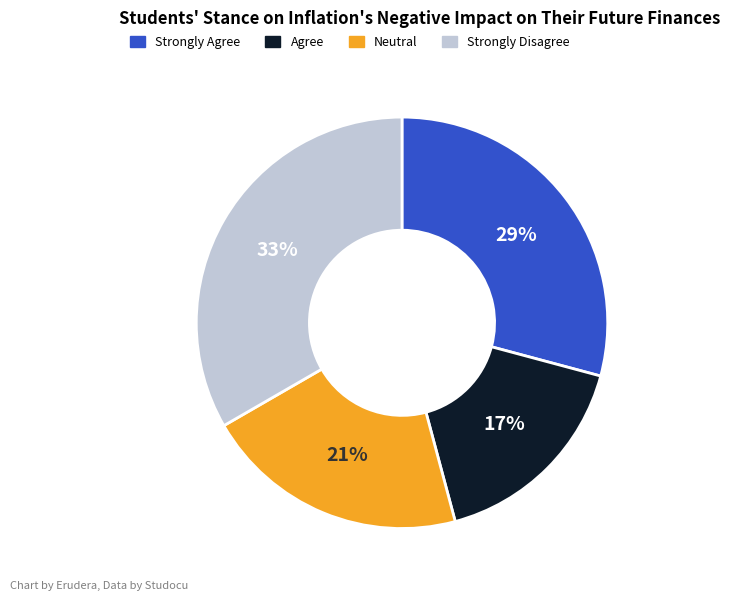

Does any single category account for the majority?

No